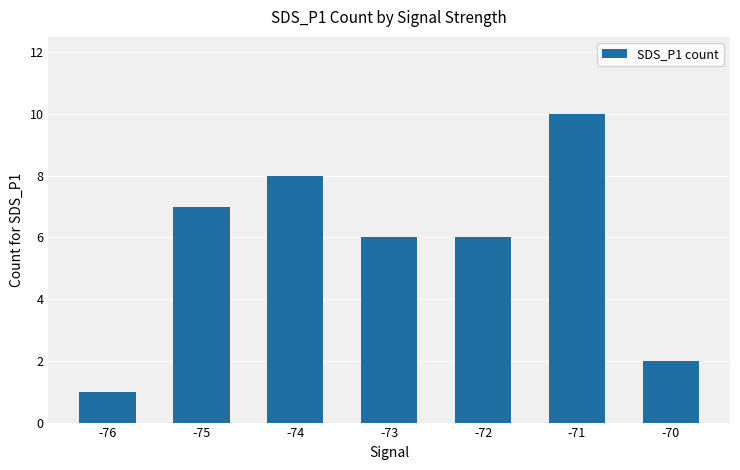

What is the maximum value shown in the chart?

10